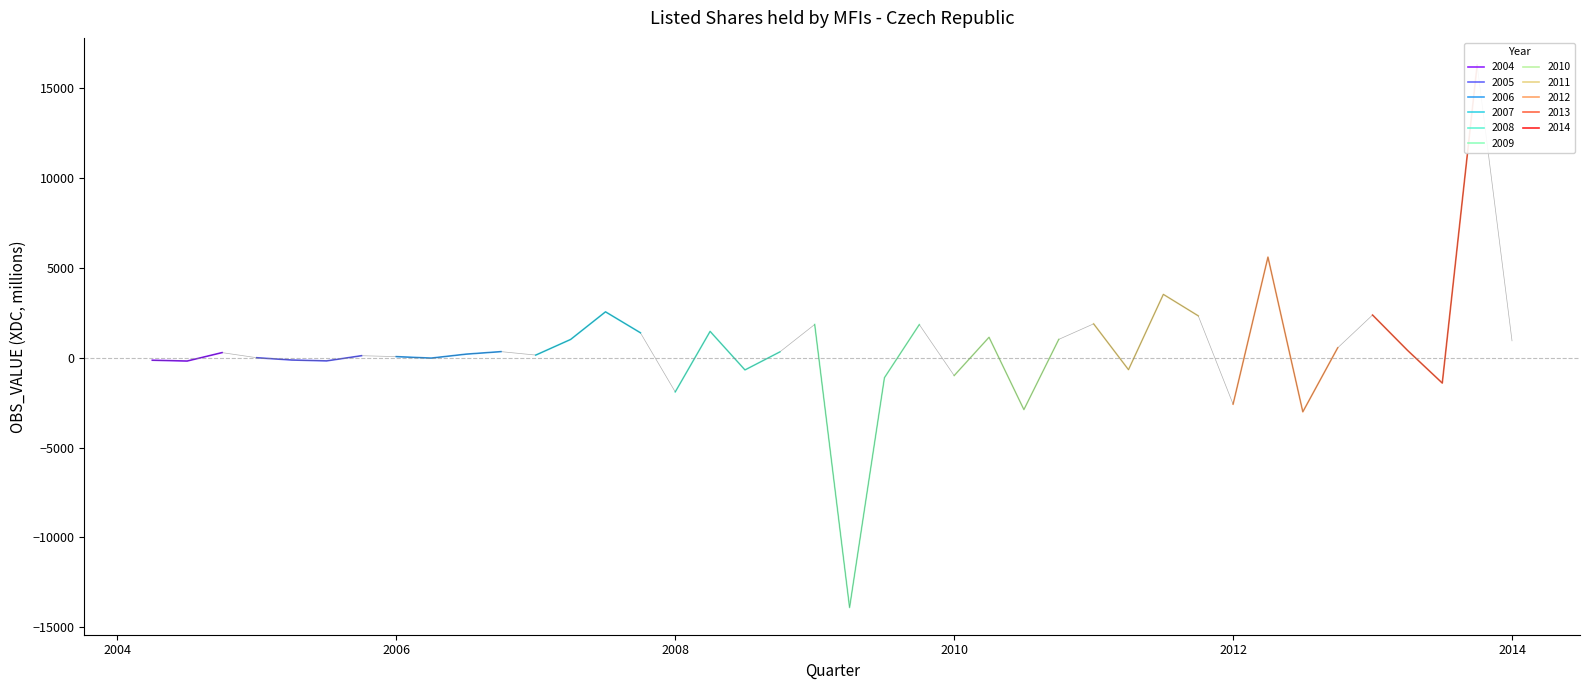

How many lines are shown in the chart?

1